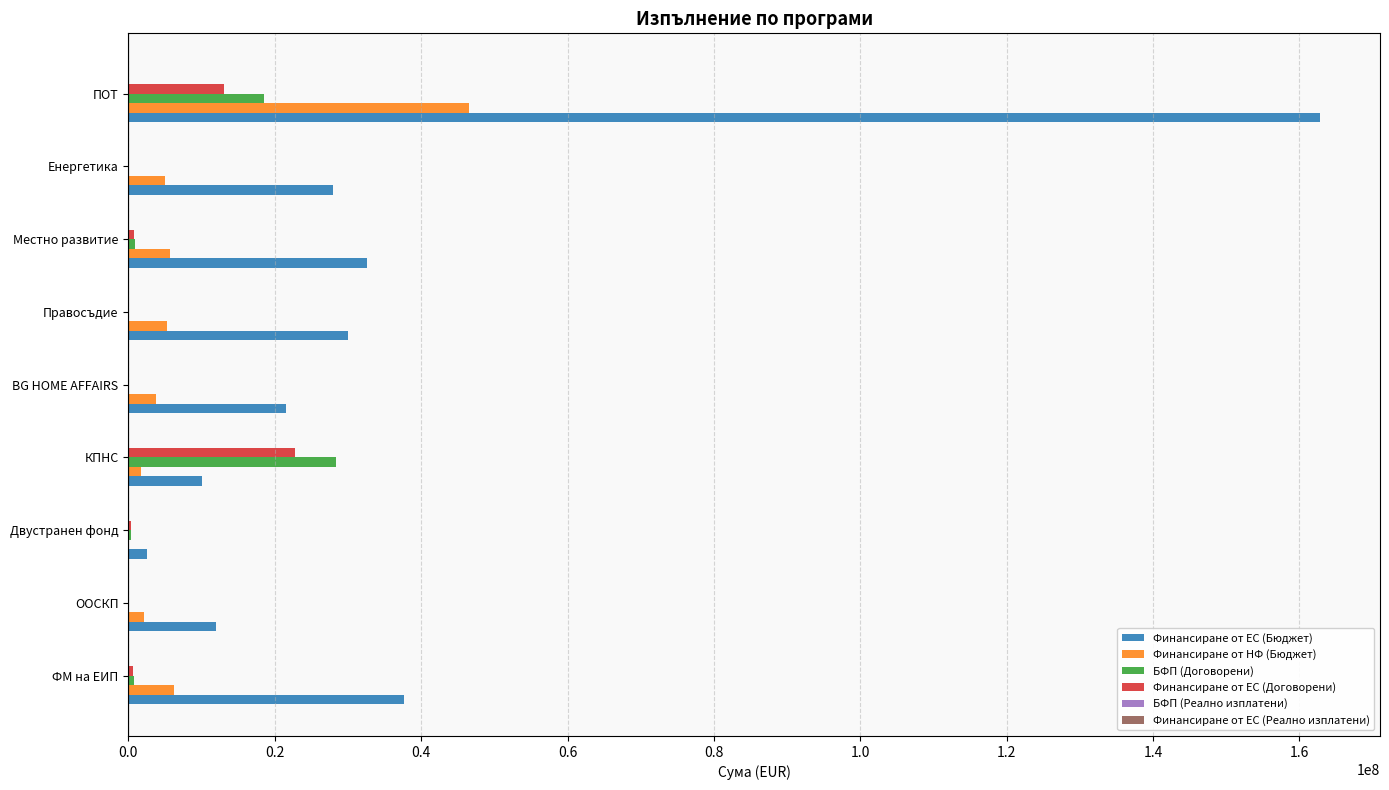

Which category has the highest value in the Финансиране от ЕС (Договорени) series?

КПНС